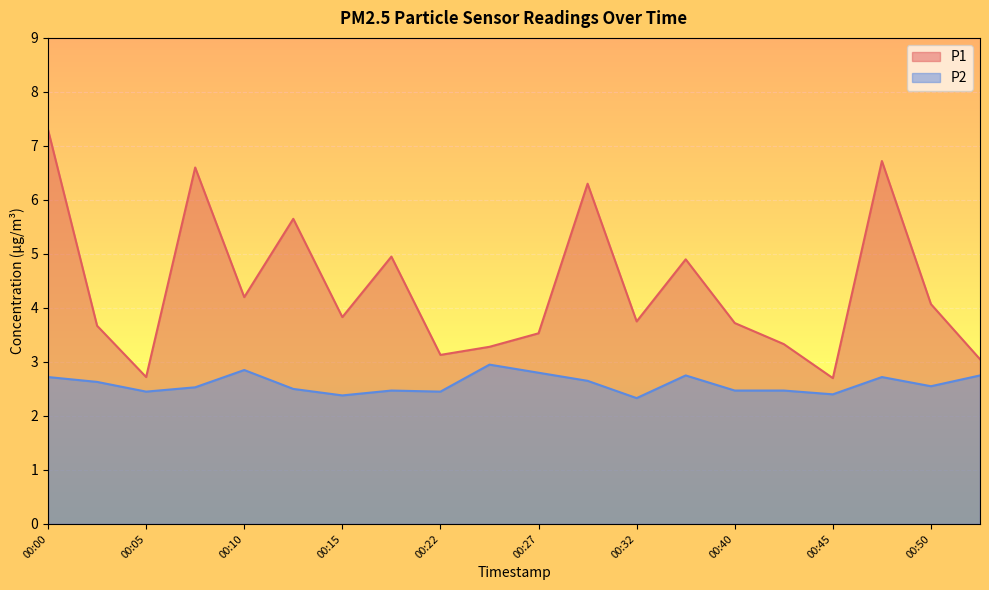

At which category does the chart reach its minimum across all series?

00:32